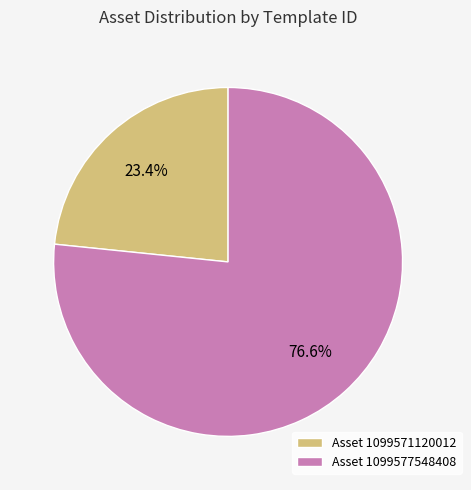

Between Asset 1099571120012 and Asset 1099577548408, which is larger?

Asset 1099577548408